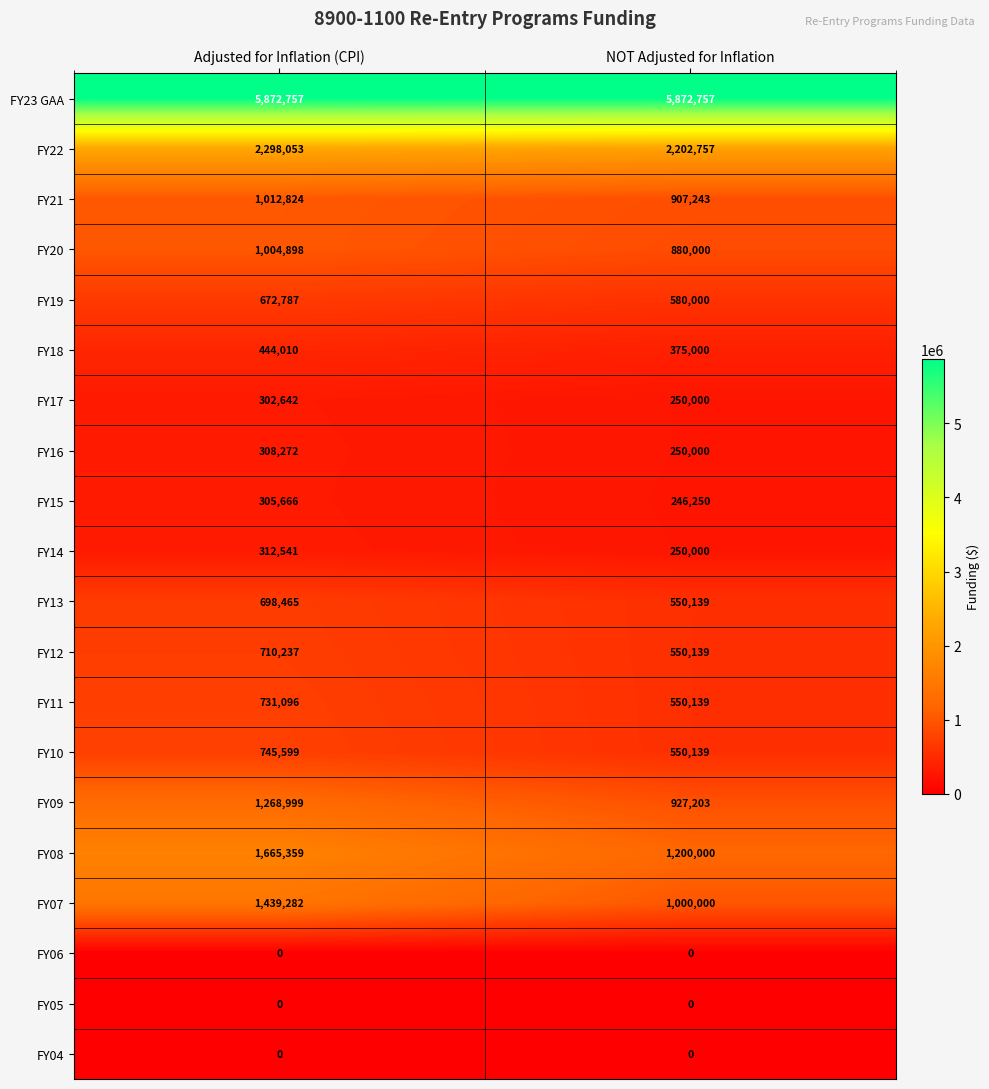

The FY11 series shows 183954 at NOT Adjusted for Inflation. True or false?

False